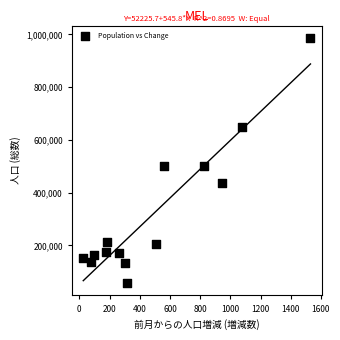

What is the range of X values (max minus min)?

1505